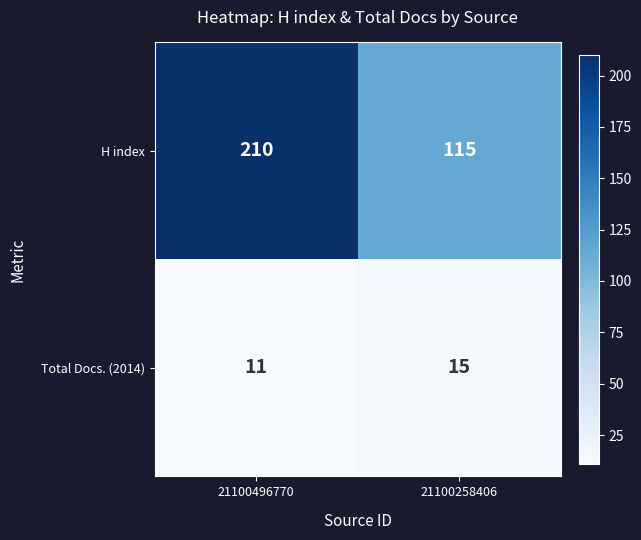

Reading left to right, what are all the values shown in this chart?

H index: 210	115
Total Docs. (2014): 11	15